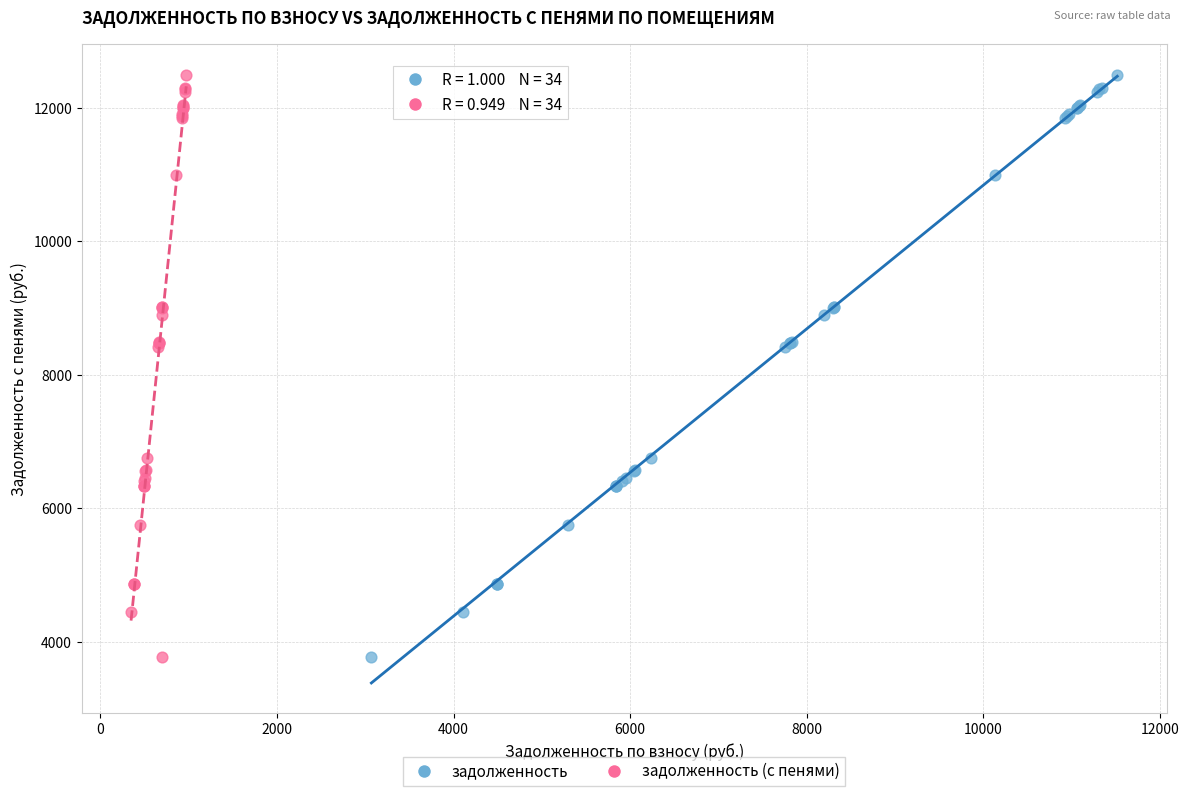

What are all the series names shown in the legend?

задолженность, задолженность (с пенями)